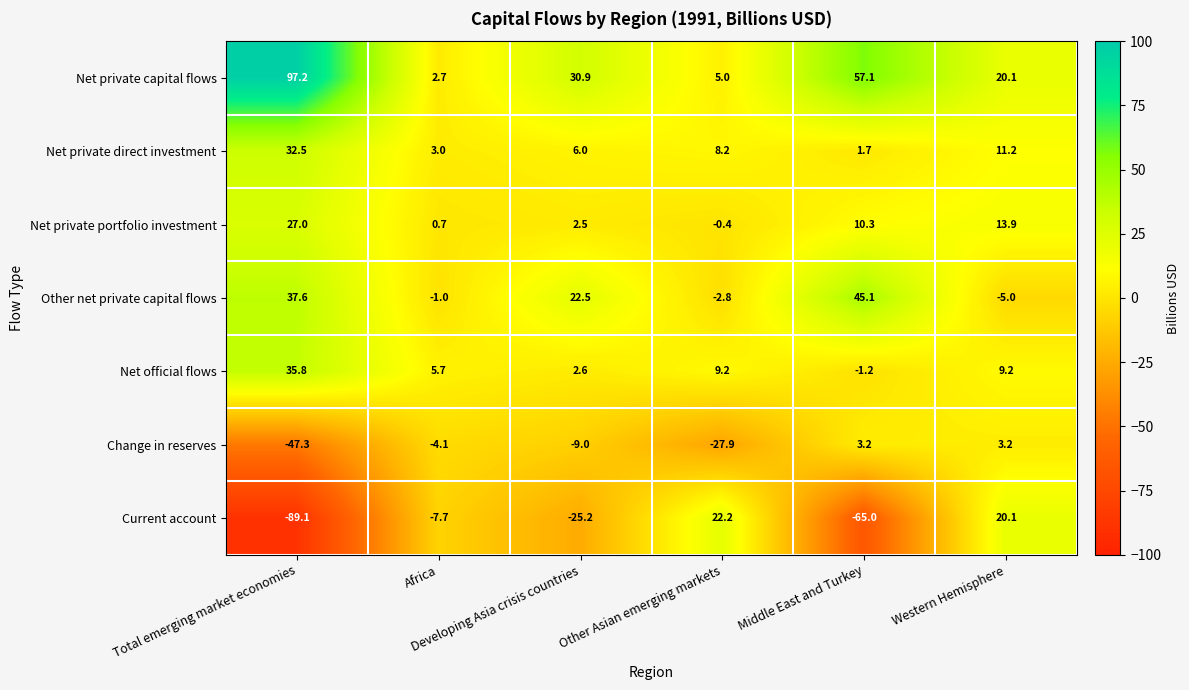

What is the minimum value for Change in reserves?

-47.3